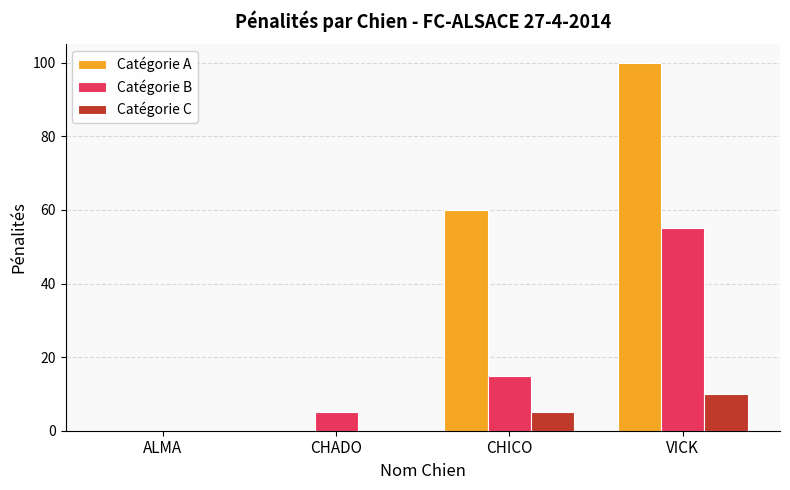

The Catégorie C series shows 1 at CHICO. True or false?

False